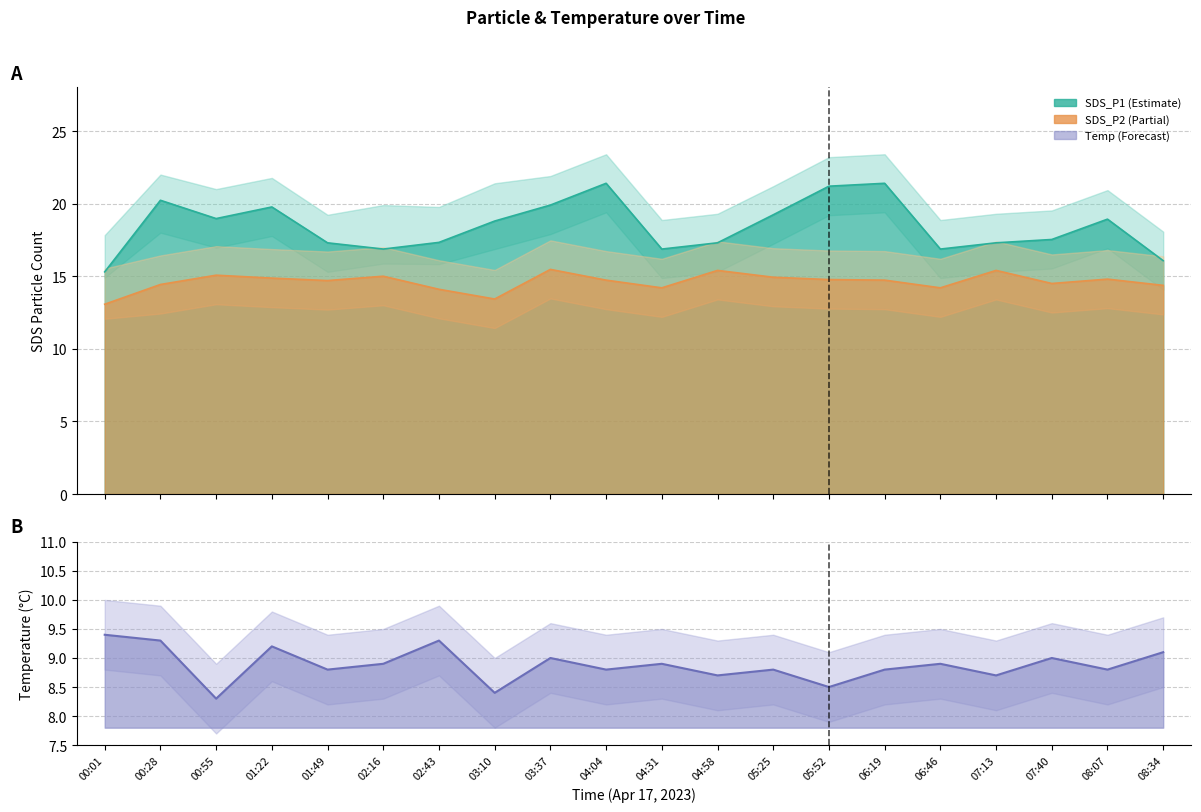

True or false: SDS_P1 has a value of 19.9 at 03:37.

True